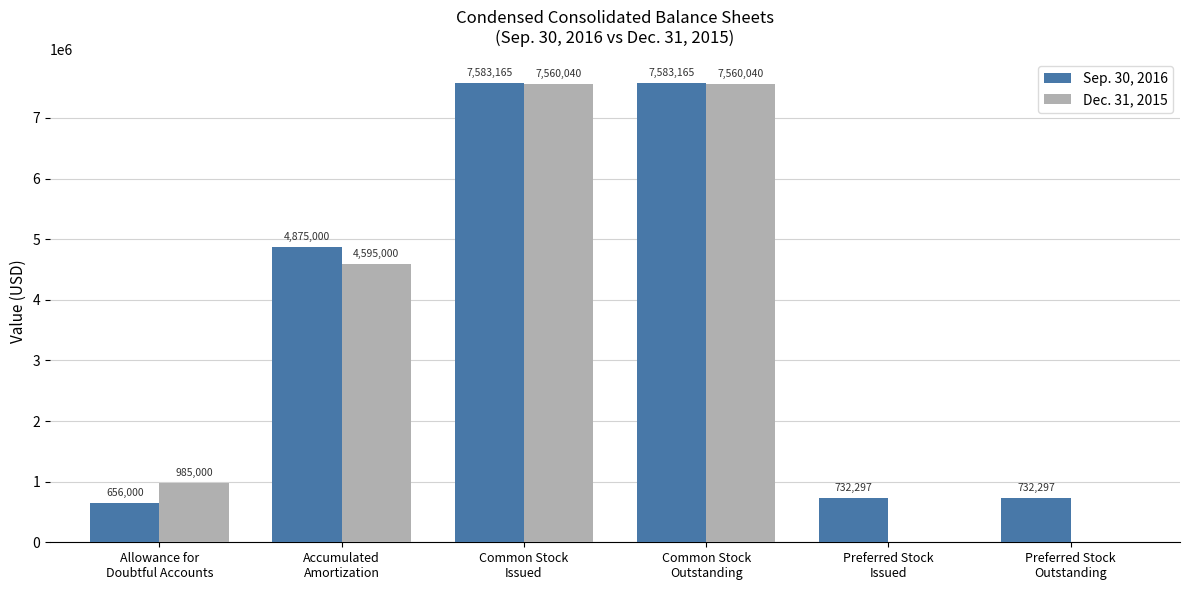

Are the bars horizontal?

No